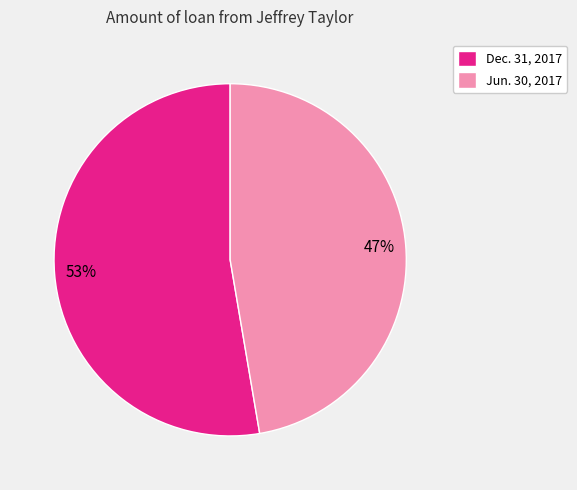

To the nearest percent, what is the average slice percentage?

50%